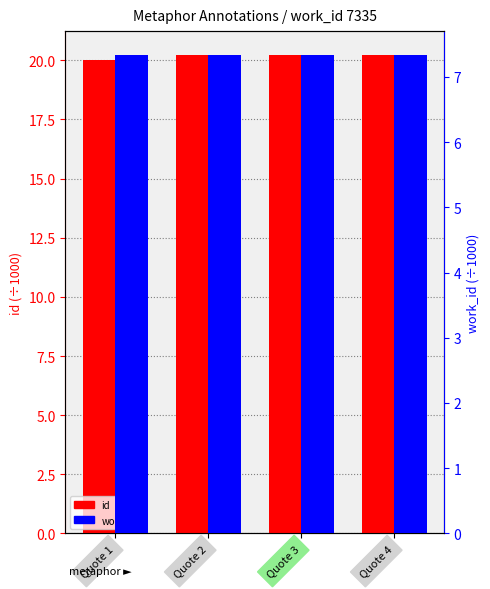

Is the value of work_id (÷1000) at Quote 3 greater than the value of id (÷1000) at Quote 4?

No